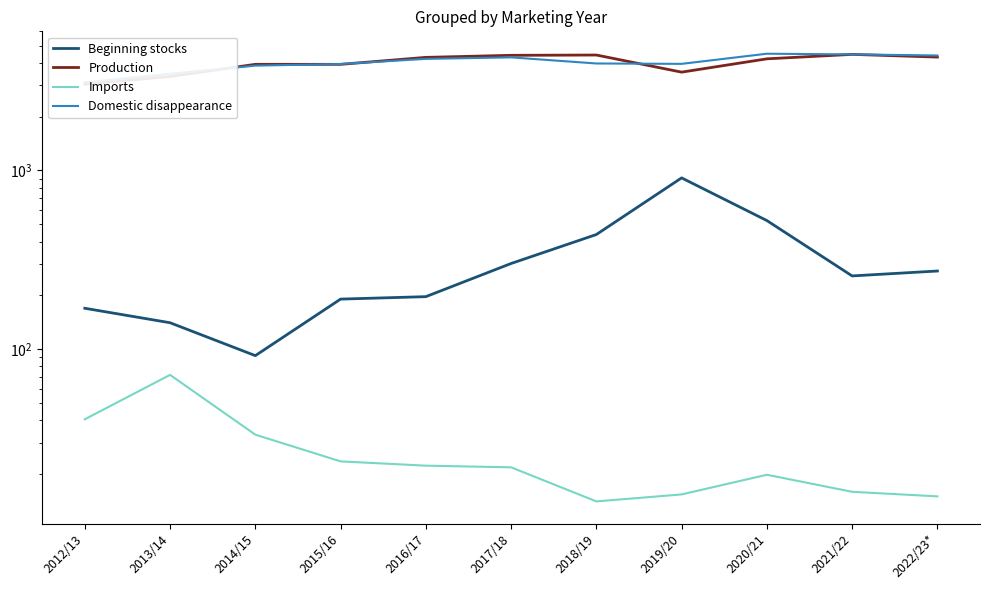

At which category does Beginning stocks reach its first local peak?

2019/20